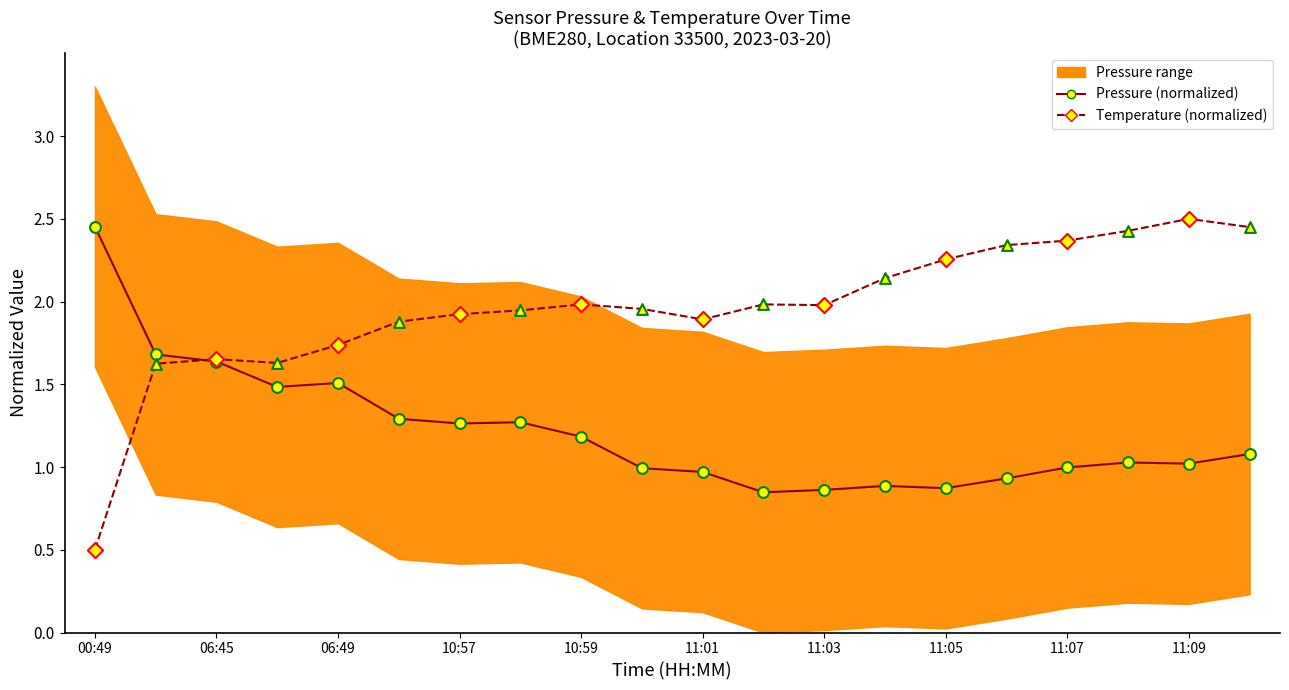

Which series contains the highest Y value?

Temperature (normalized)